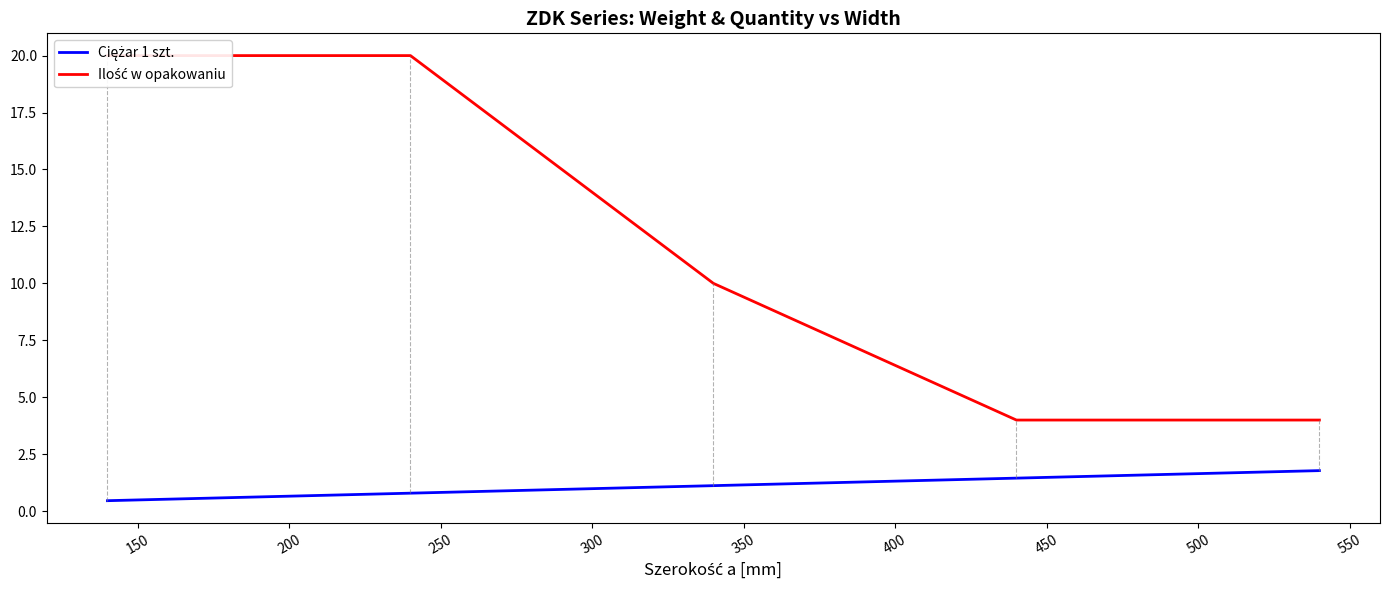

What is the greatest value displayed?

20.0